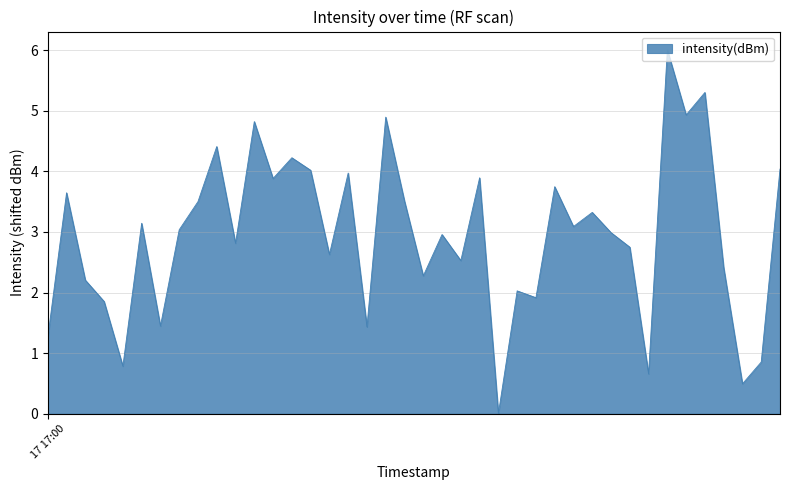

What is the greatest value displayed?

6.0